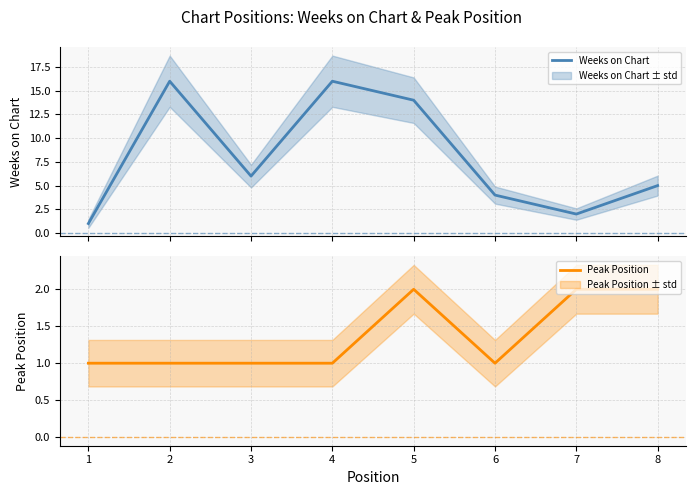

At which label does Weeks on Chart first exceed 6?

2